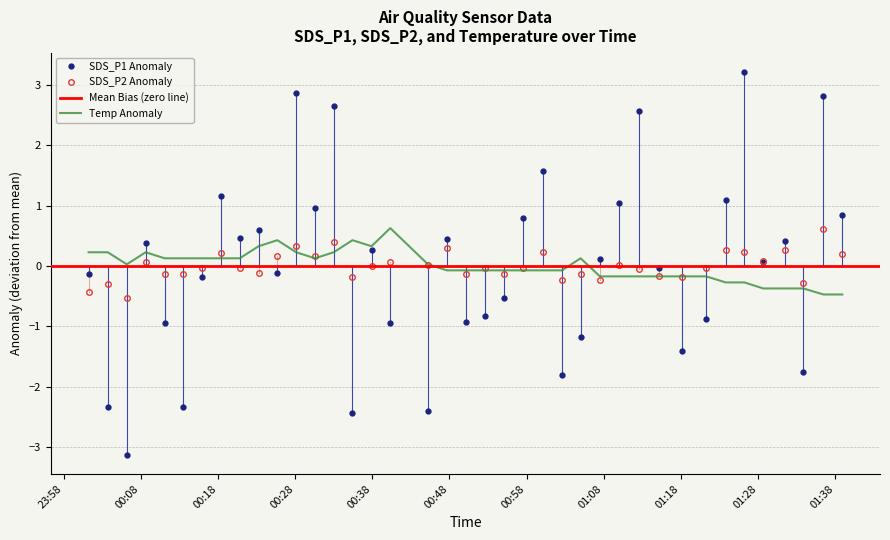

What is the maximum value for SDS_P2 Anomaly?

0.6